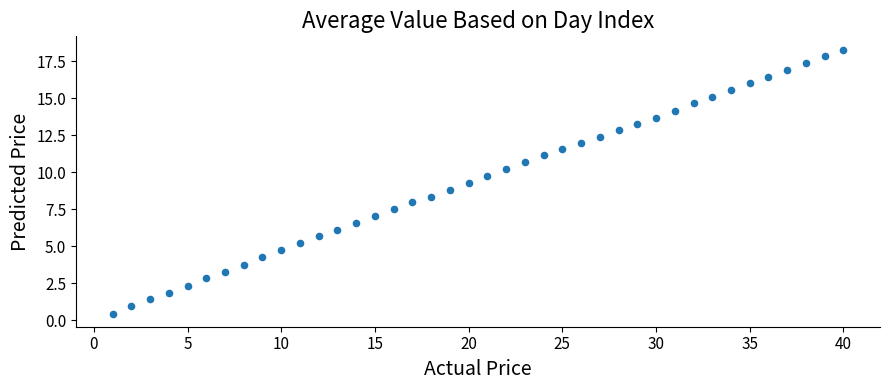

What is the range of X values (max minus min)?

39.0